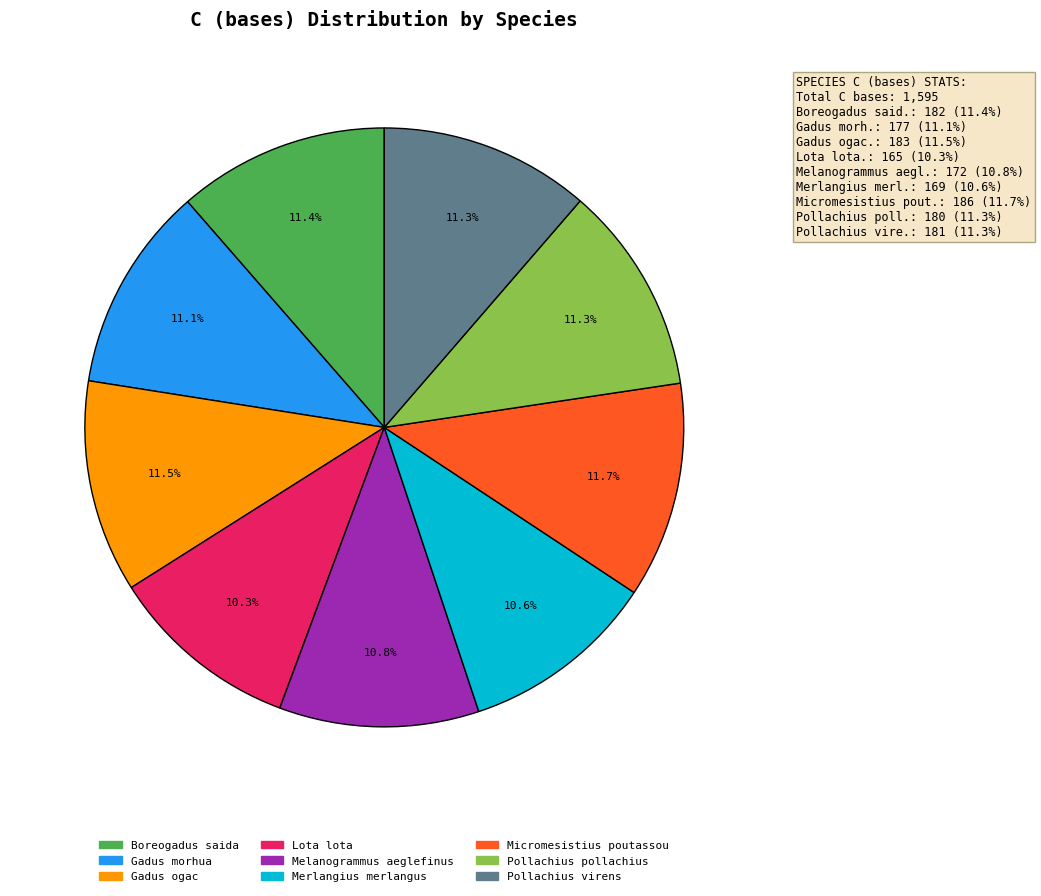

What percentage do Pollachius virens and Melanogrammus aeglefinus together represent?

22.1%